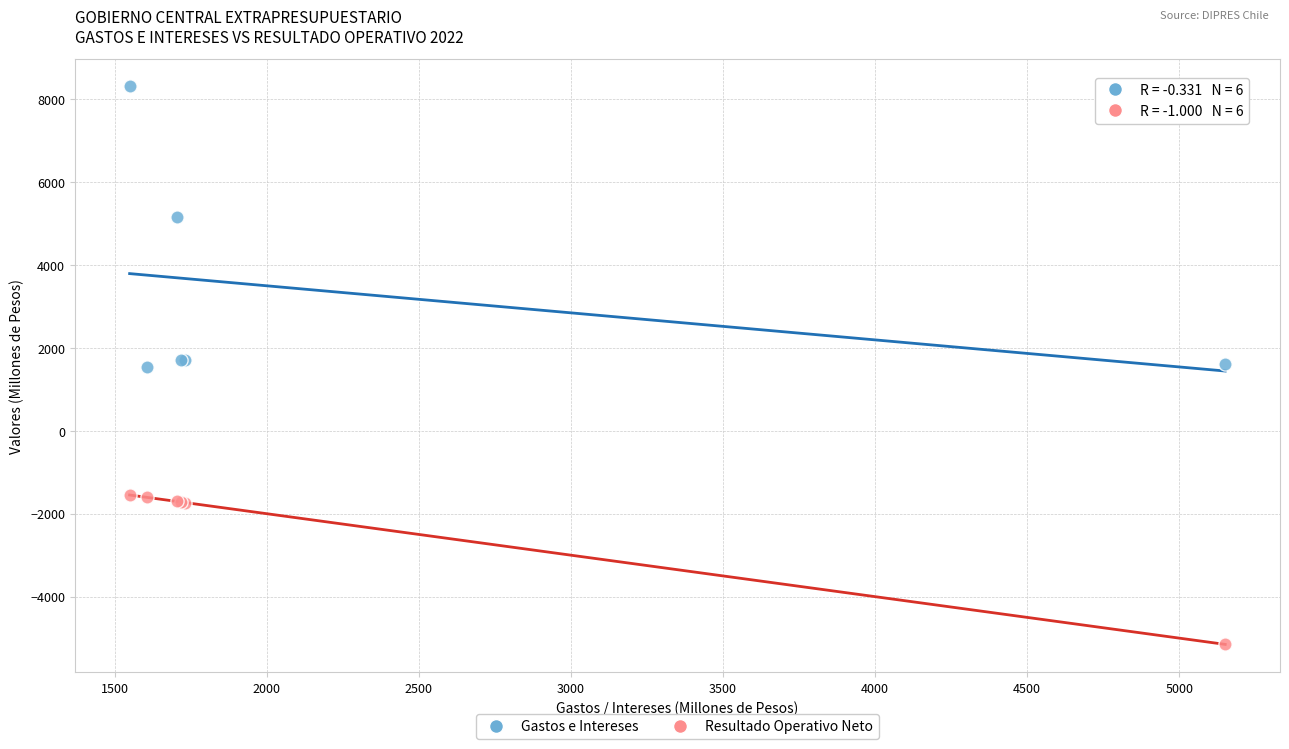

In the Gastos e Intereses series, what Y value is closest to 4926?

5151.4